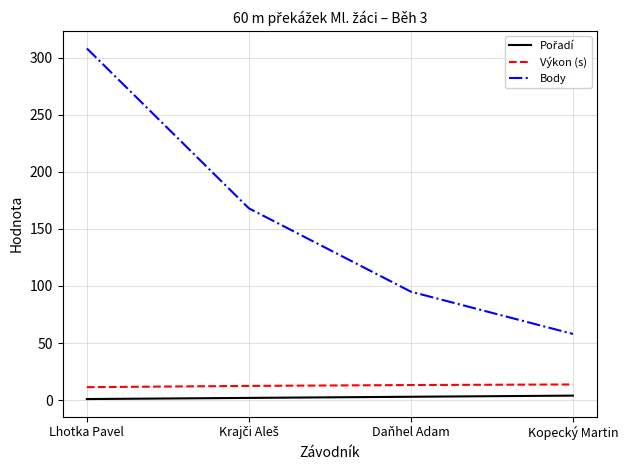

True or false: Výkon (s) and Body cross at least once.

False